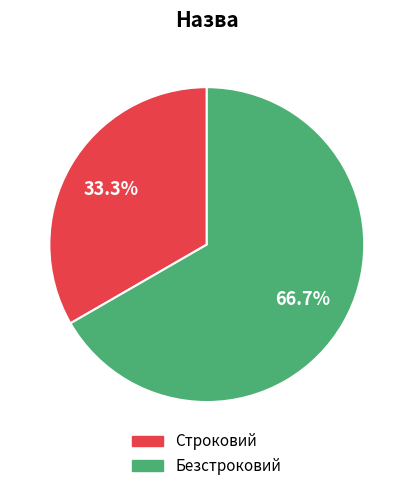

How many segments does this pie chart have?

2